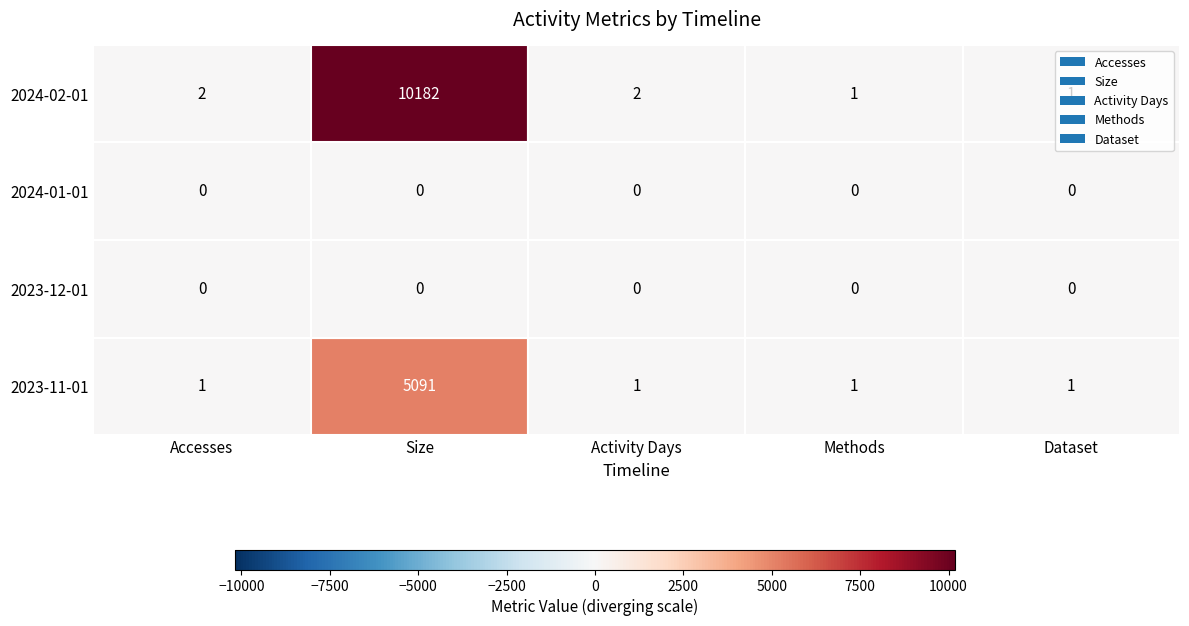

The Dataset series shows 1 at 2023-11-01. True or false?

True